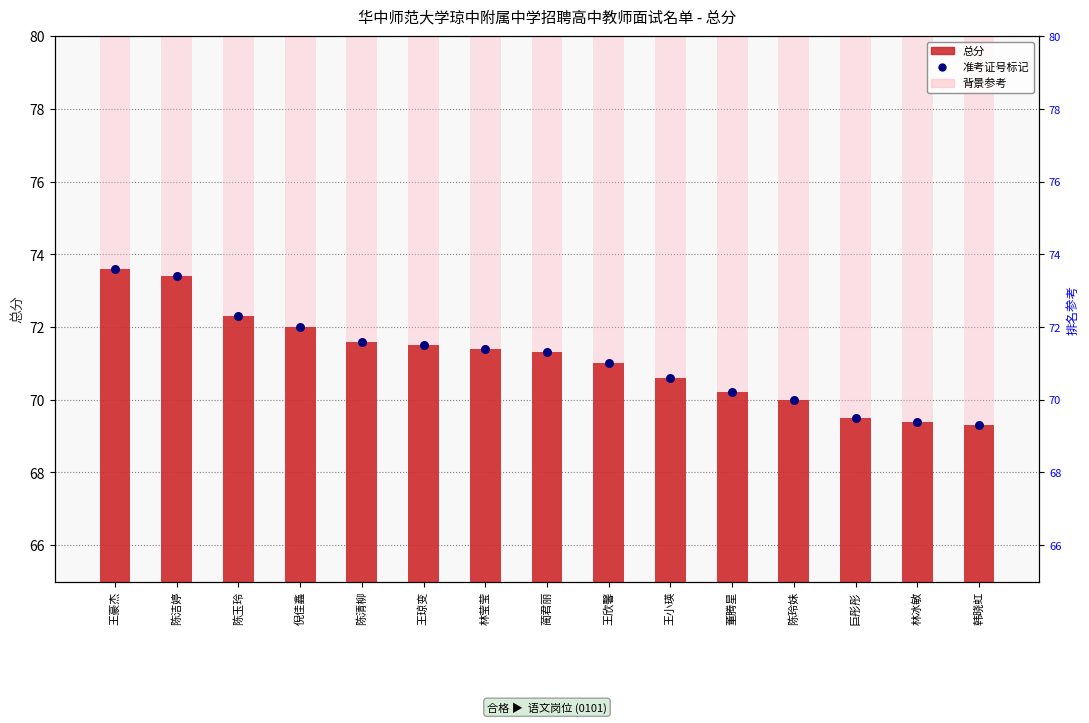

Which series has the largest total across all categories?

背景参考